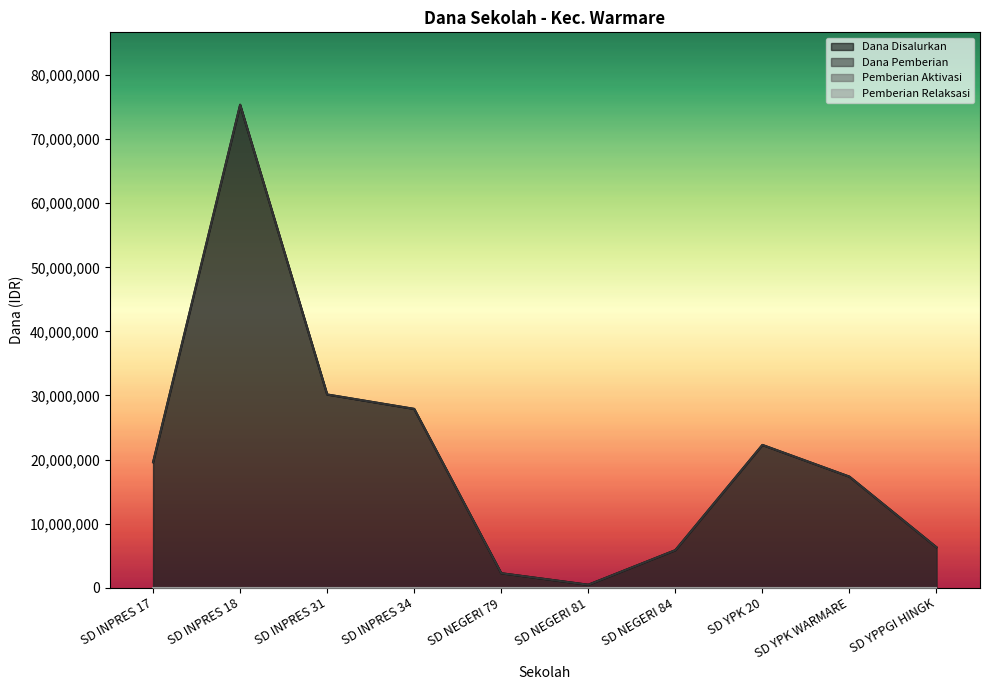

At how many categories does at least one series exceed 45847344?

1